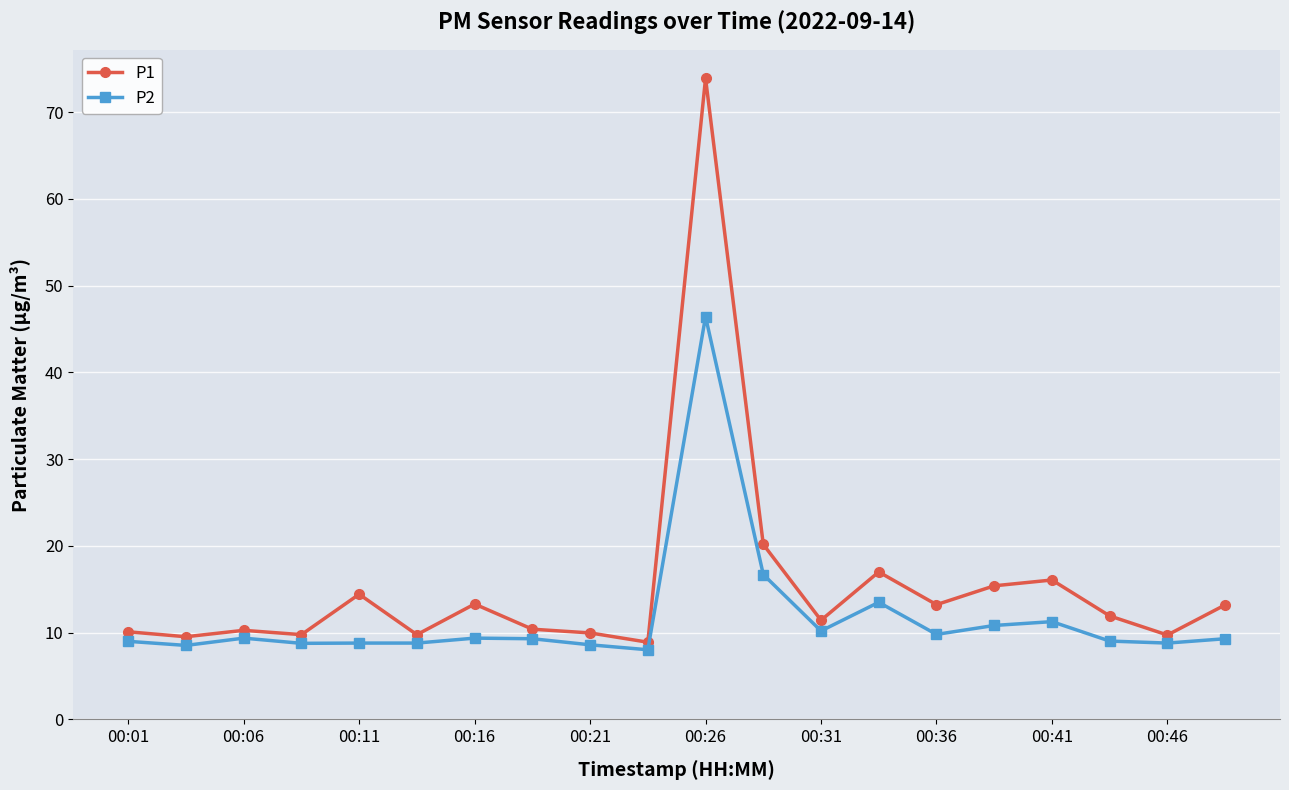

What is the sum of all P1 values?

308.5